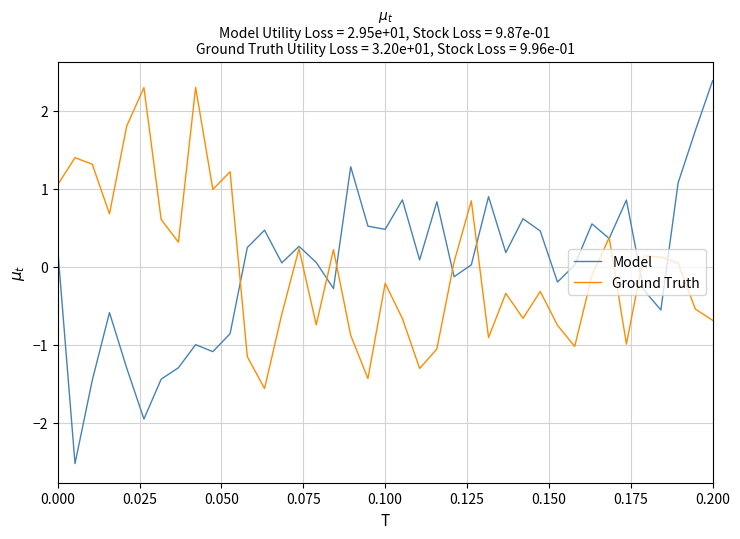

What is the minimum value shown in the chart?

-2.5